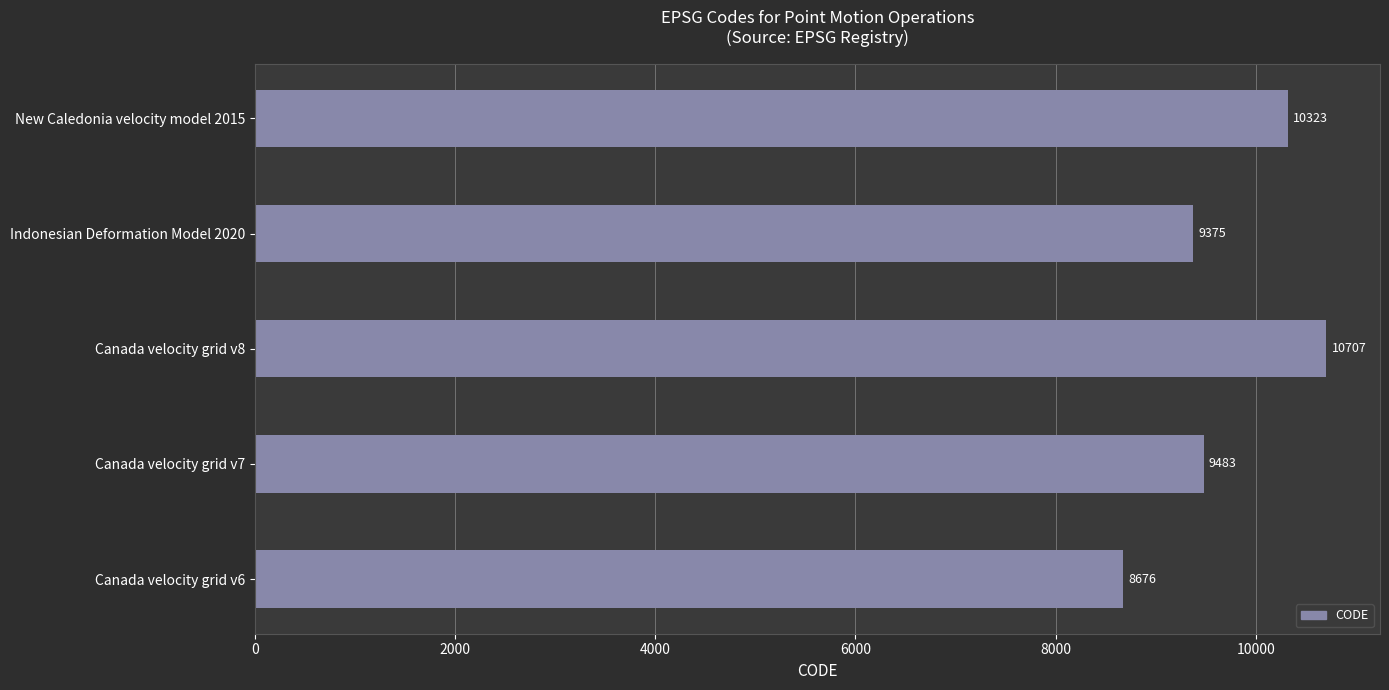

The chart shows a value of 10323 at New Caledonia velocity model 2015. True or false?

True